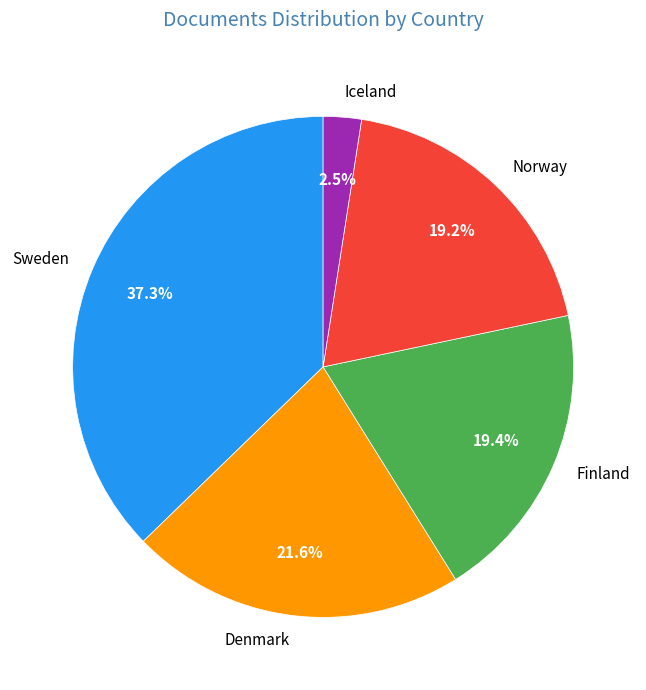

Which category has the biggest portion of the pie?

Sweden